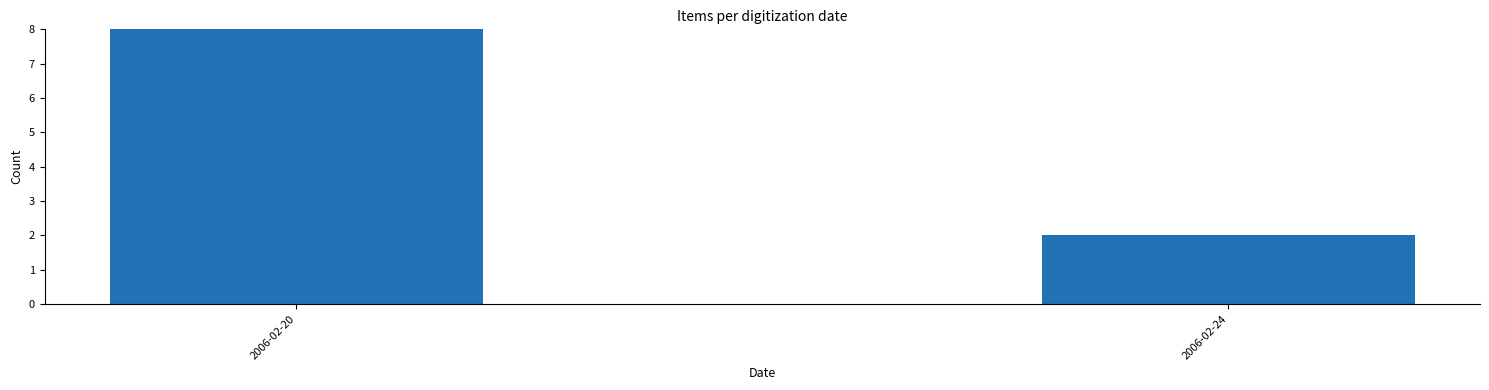

Rank the categories by value from highest to lowest.

2006-02-20, 2006-02-24